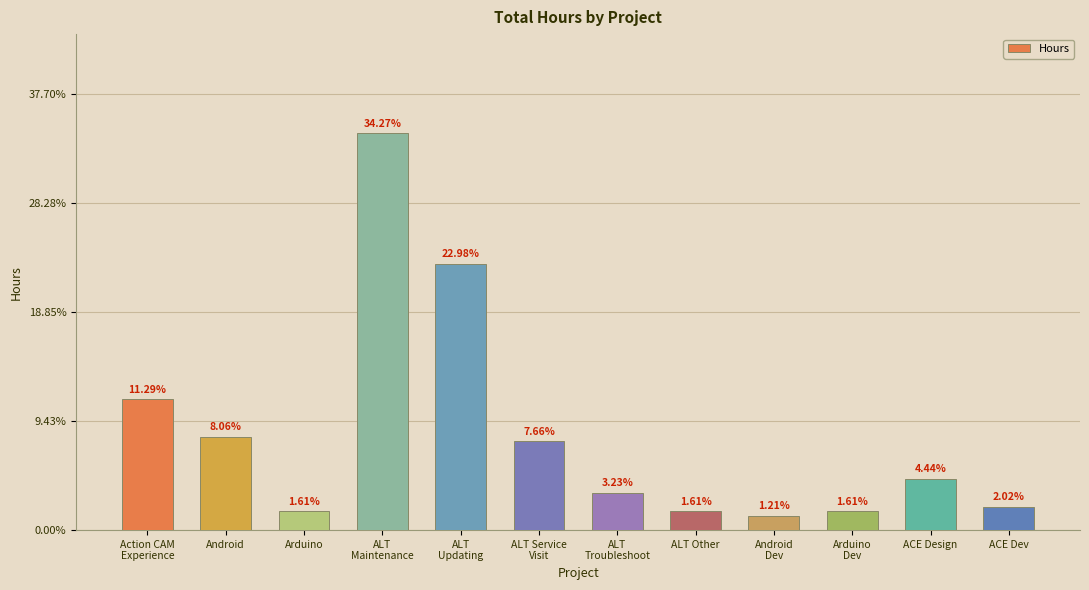

The value at ALT
Updating is 28.5. True or false?

True